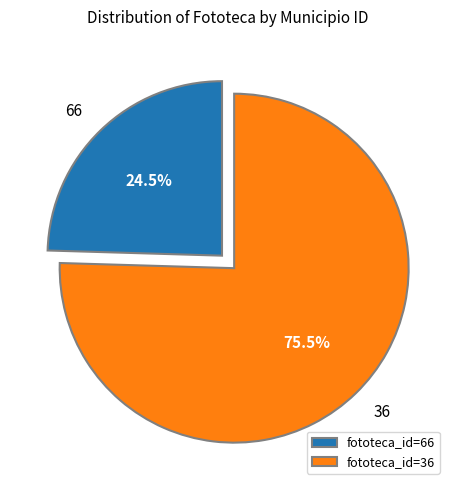

To the nearest percent, what is the difference between the largest and smallest slice percentages?

51%